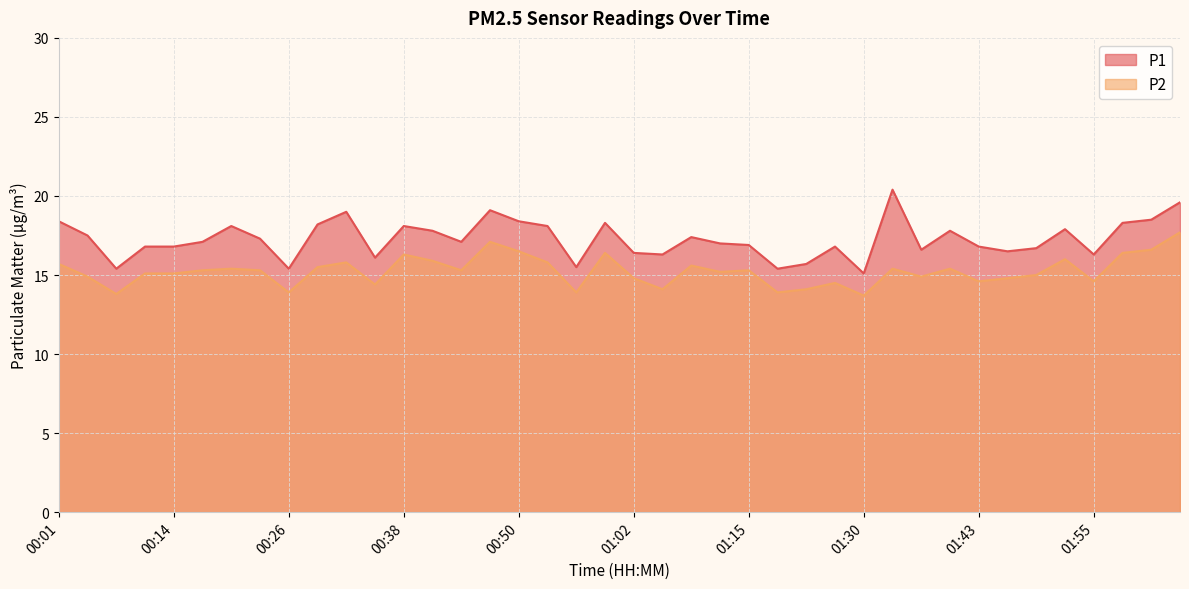

List the series in order of their overall mean, highest first.

P1, P2